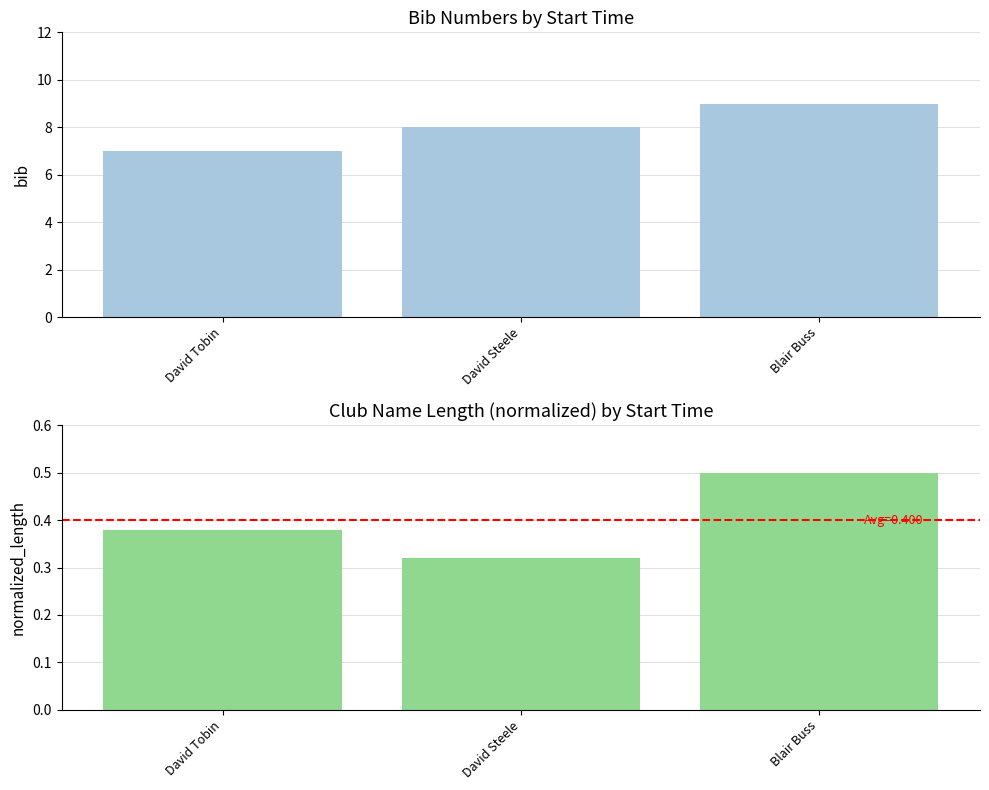

At which category is the sum across all series the highest?

Blair Buss